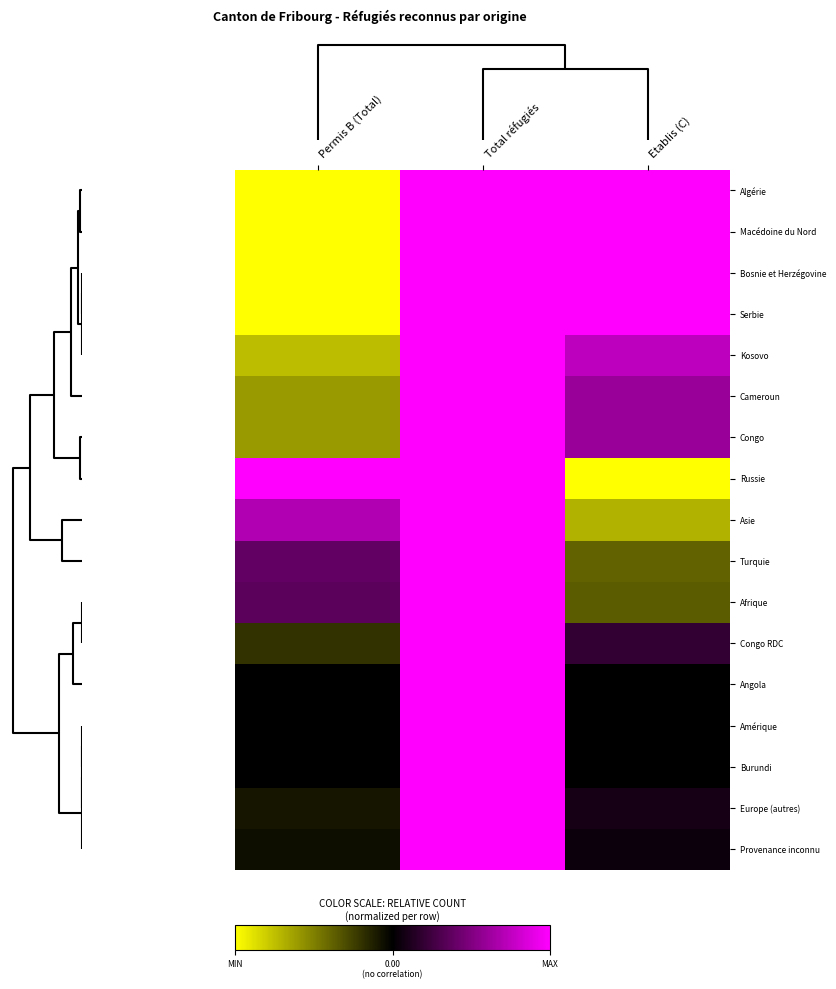

How many series are shown in this chart?

17